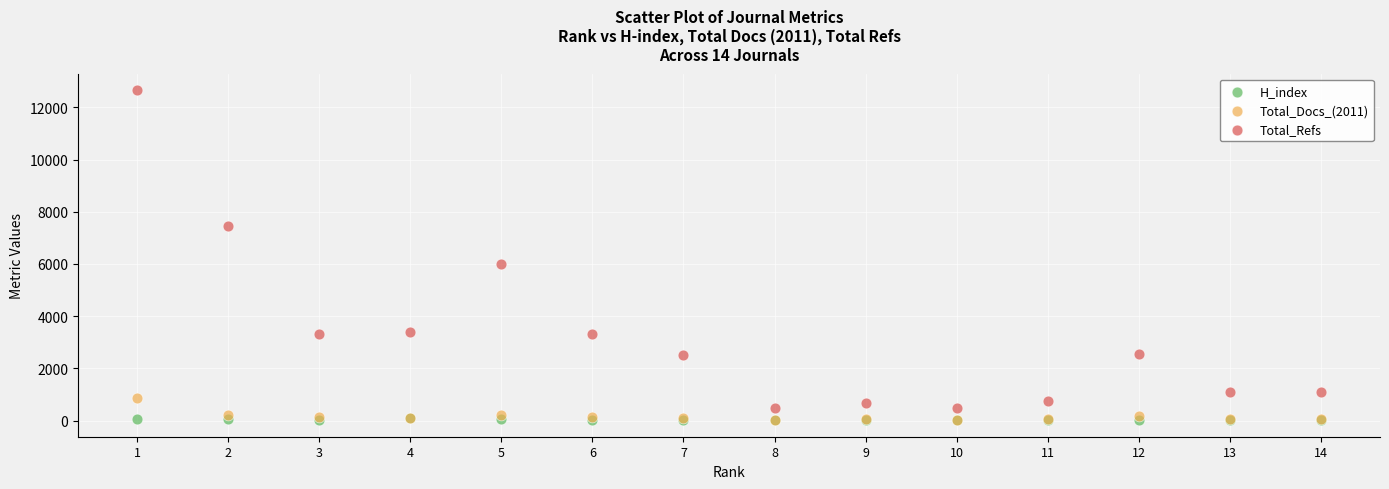

Which series has the largest Y range (max minus min)?

Total_Refs